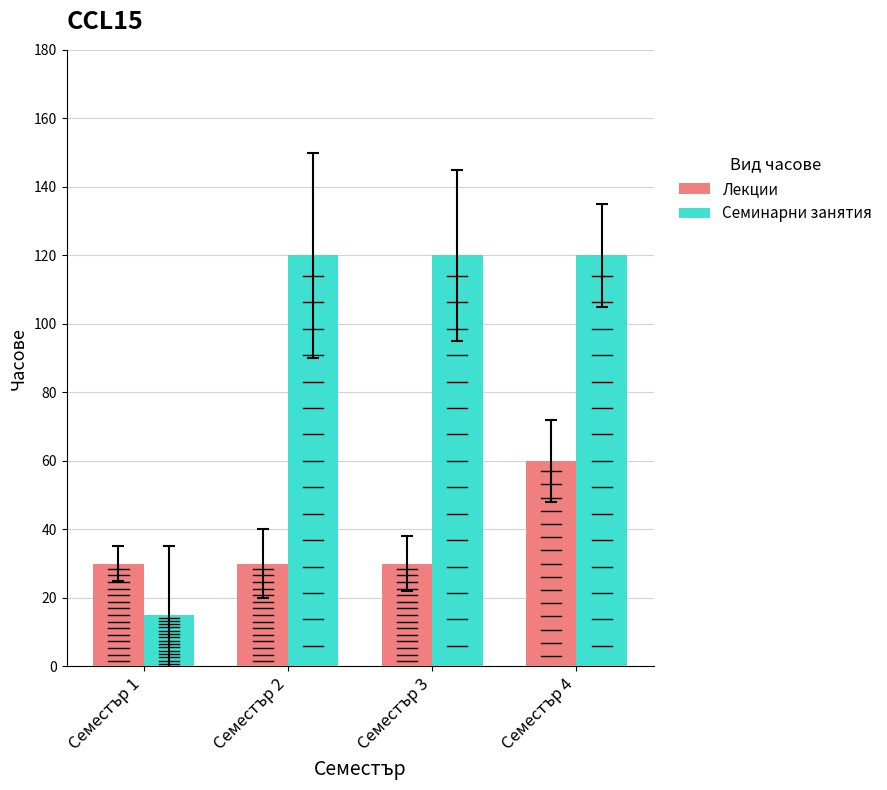

Are the bars horizontal?

No